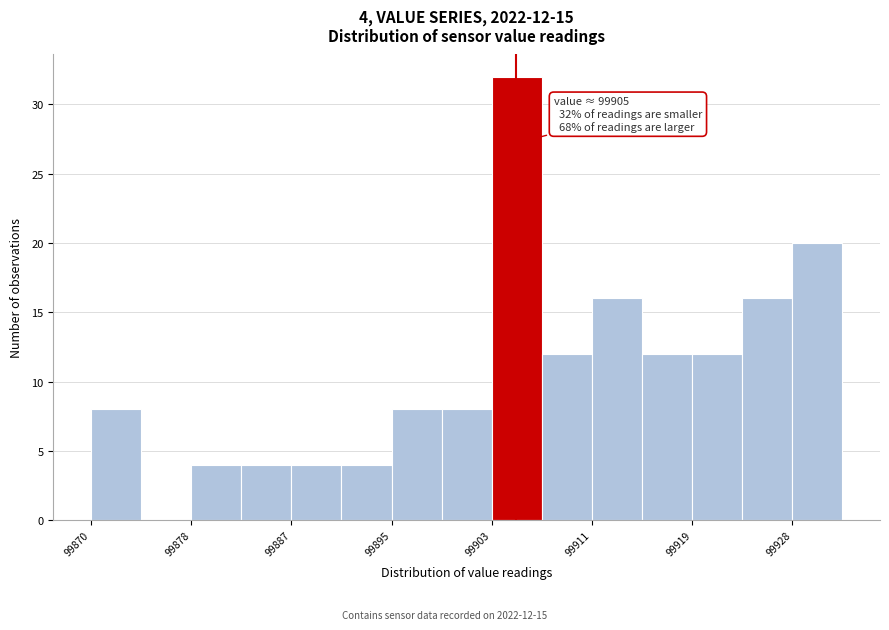

Which range on the x-axis has the tallest bar?

99903 to 99907